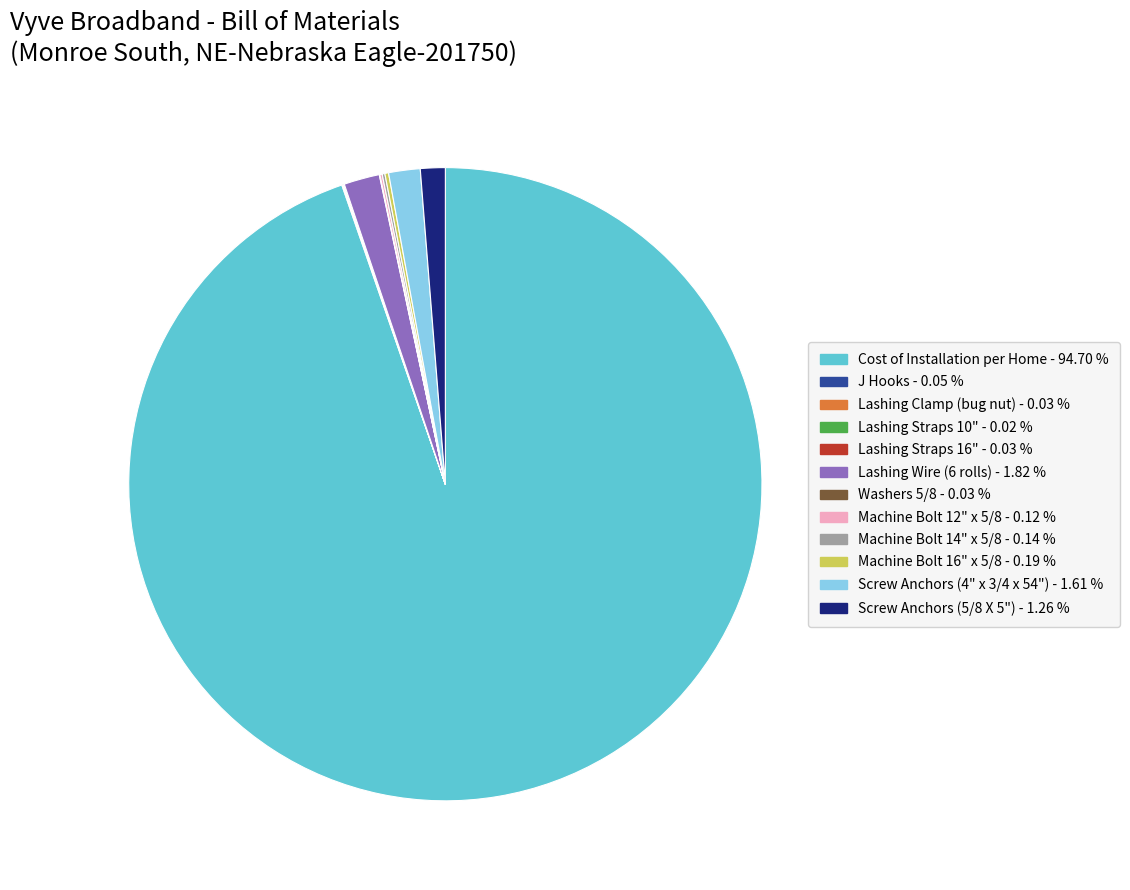

Is there a majority slice in this chart?

Yes